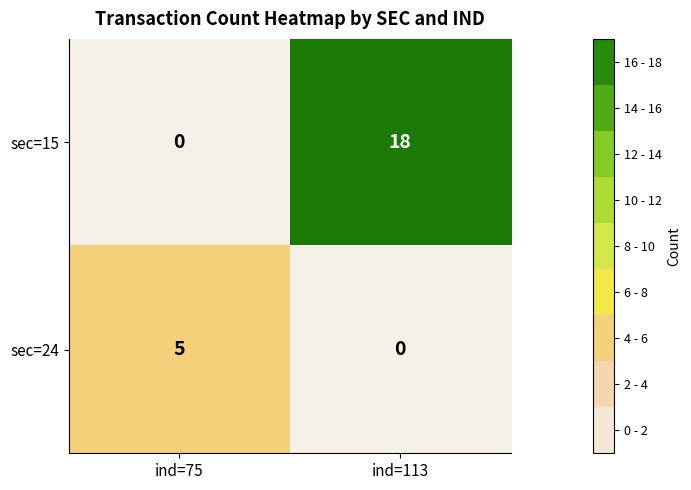

Reading left to right, extract all data points from this chart.

sec=15: ind=75=0	ind=113=18
sec=24: ind=75=5	ind=113=0